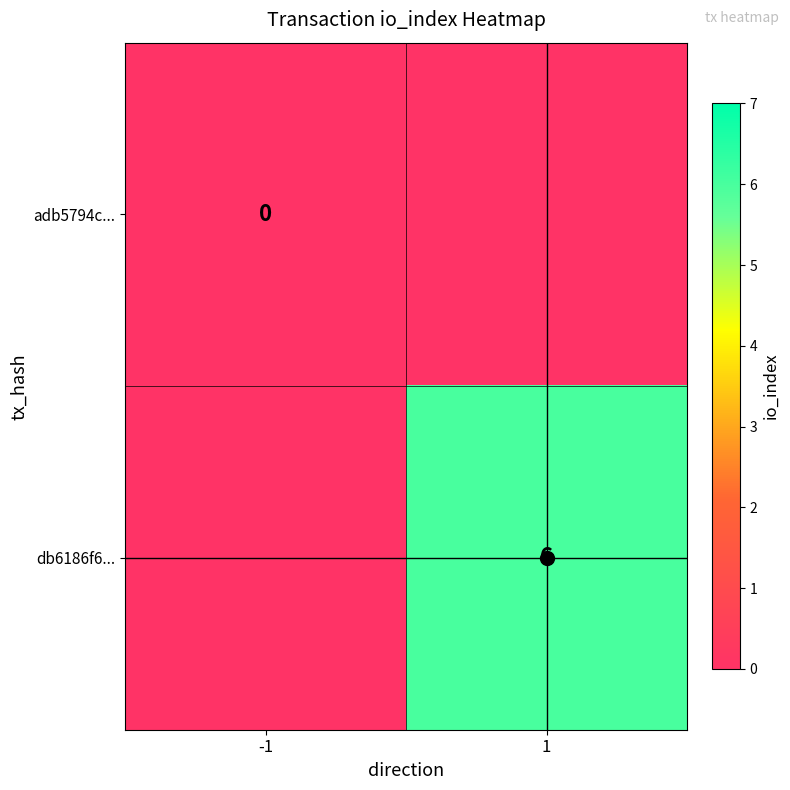

At which label does db6186f6... reach its minimum?

-1